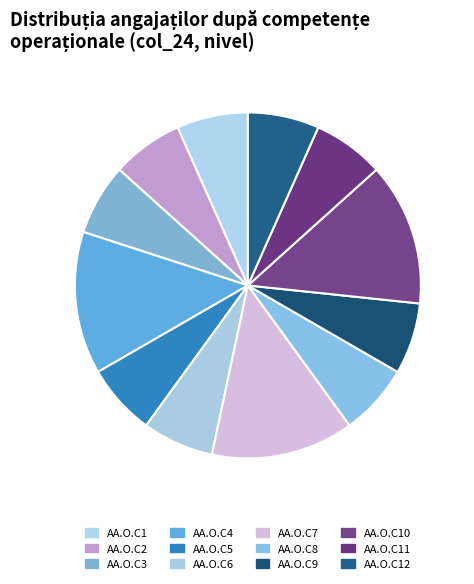

Count the number of slices in the pie.

12